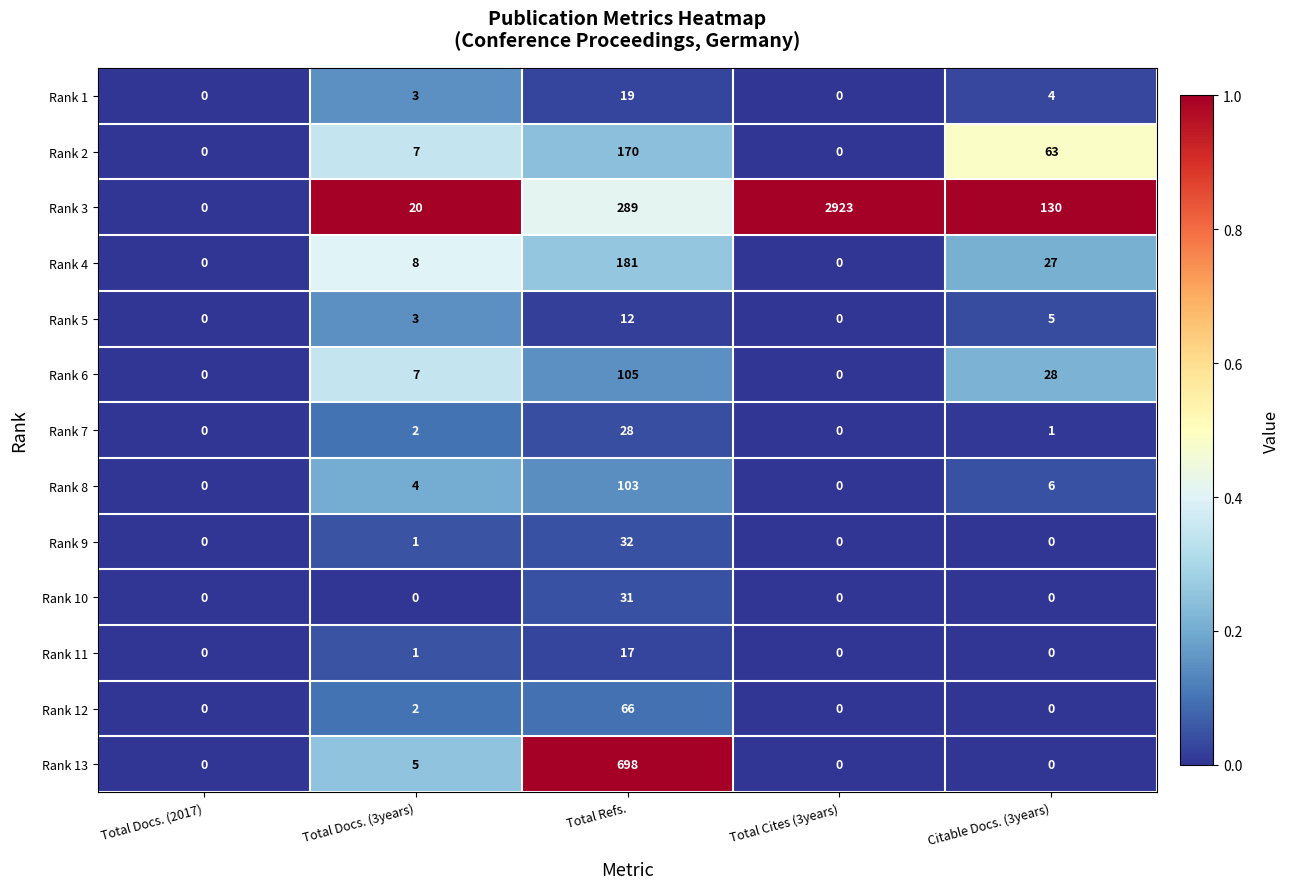

At which category does the chart reach its peak across all series?

Total Cites (3years)